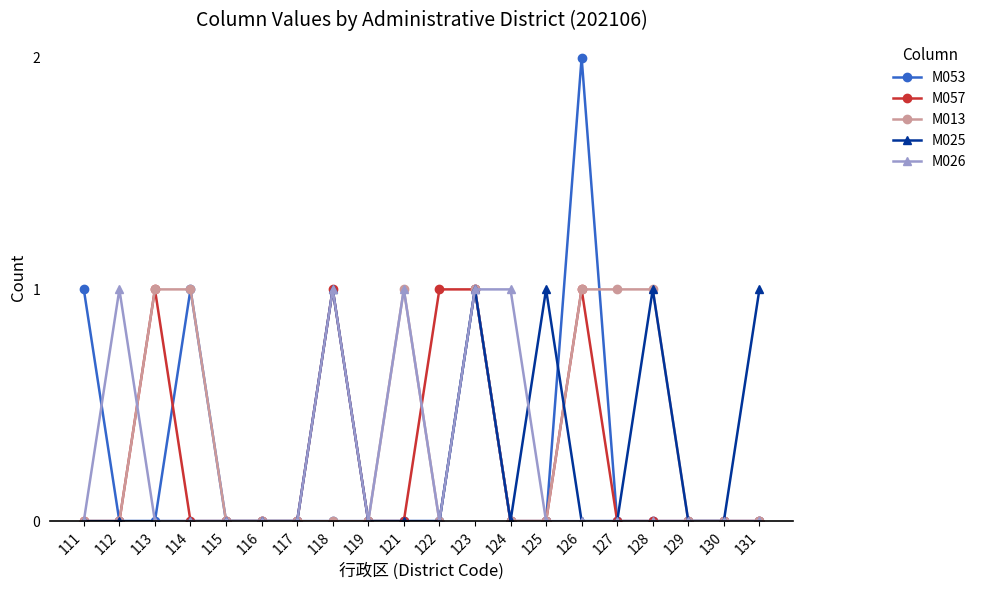

Does the chart display data point markers on the line(s)?

Yes